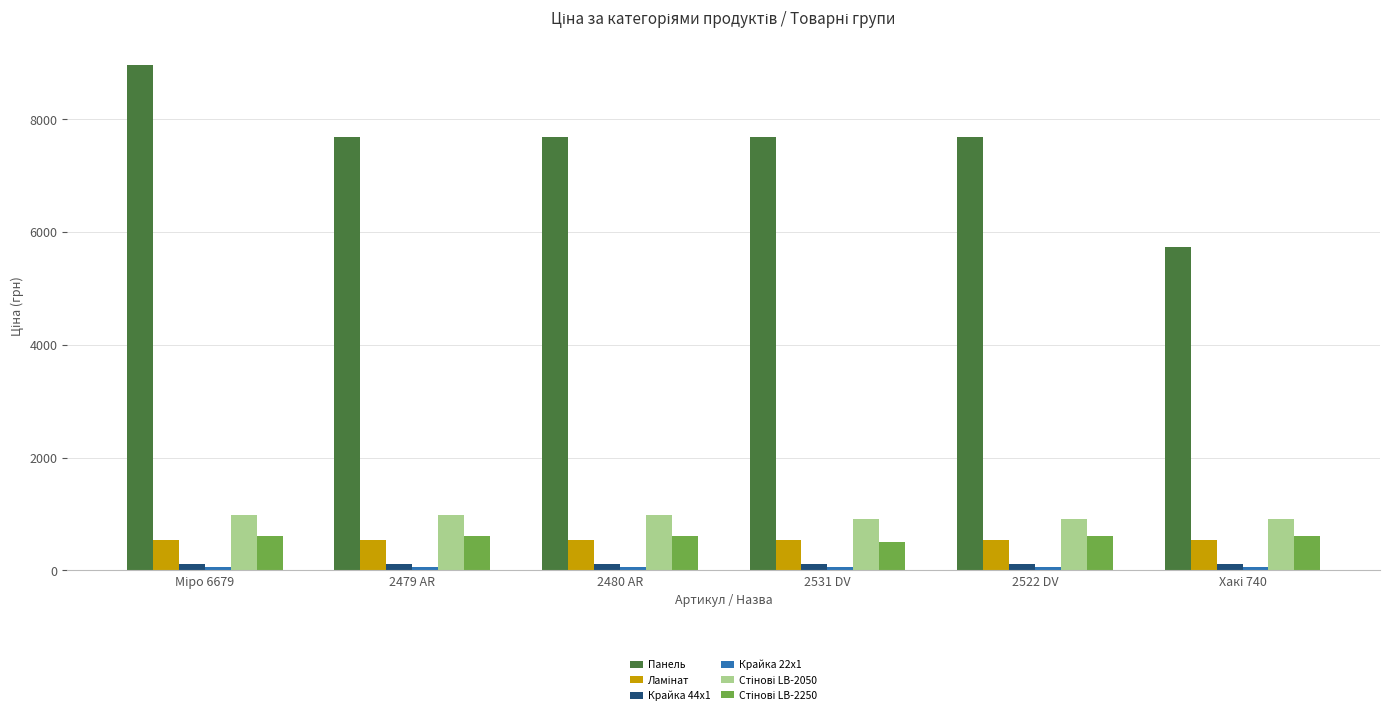

What is the sum of all Панель values?

45415.7